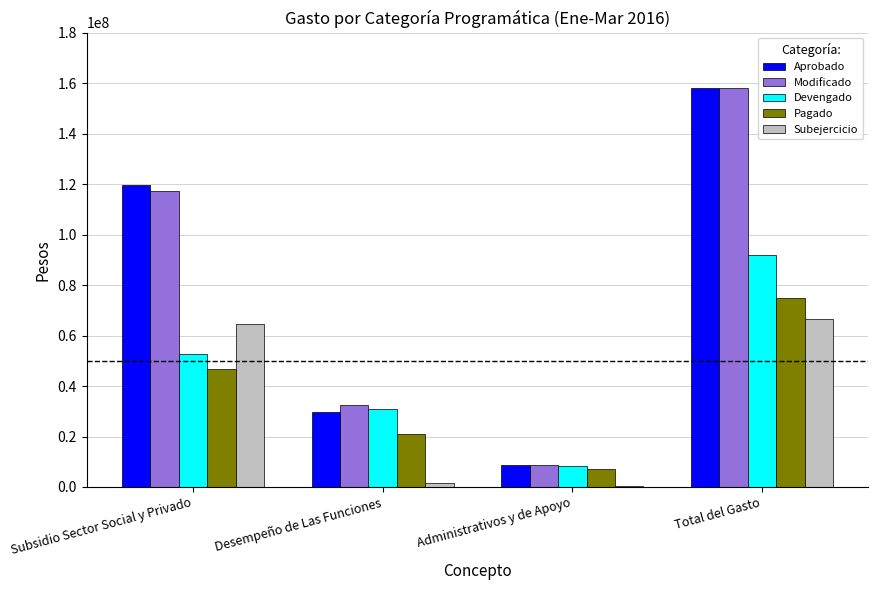

How many categories are shown in the chart?

4